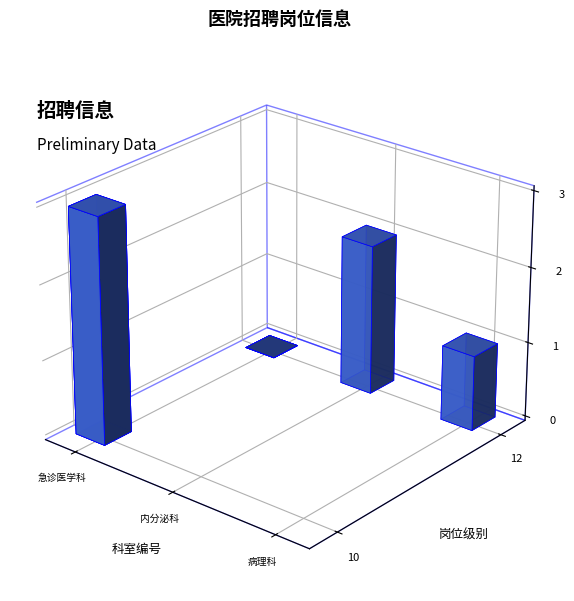

What is the difference between the maximum and minimum values in the 招聘人数 series?

3